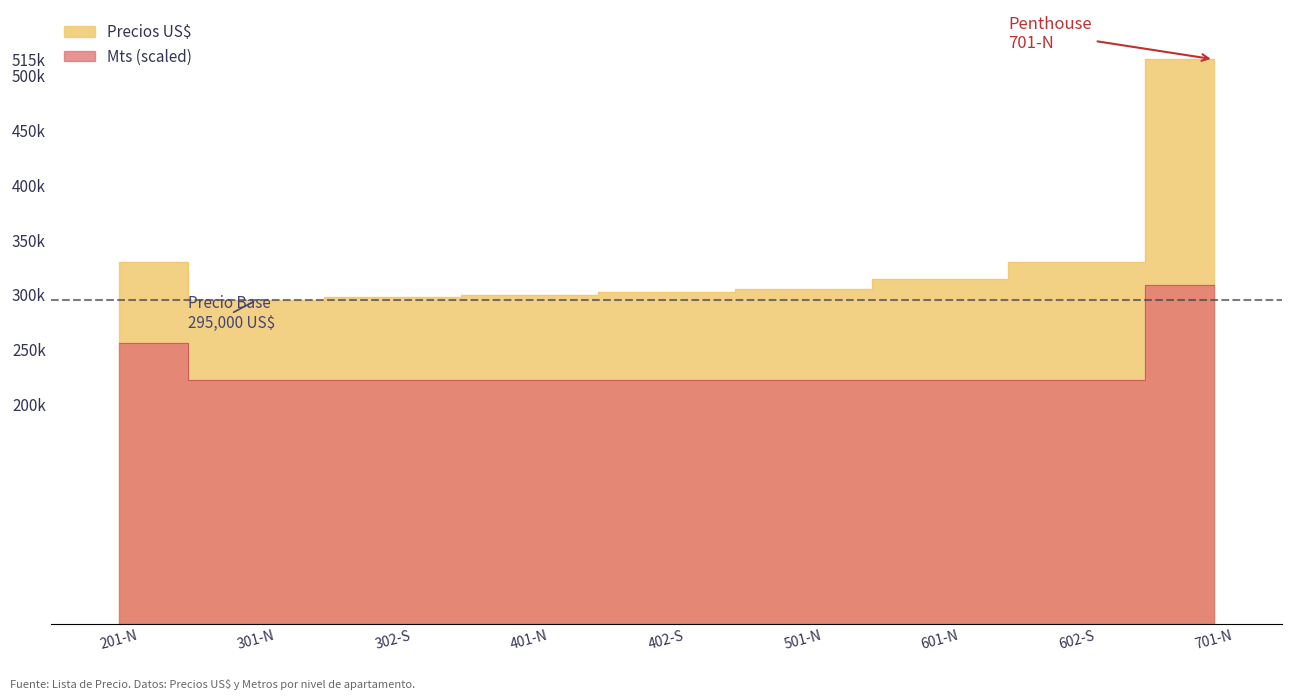

Count the number of data series in this chart.

2